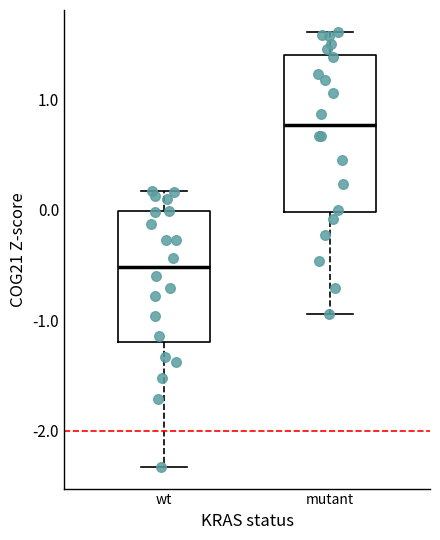

Comparing the boxes themselves (not the whiskers), which one is the tallest?

mutant